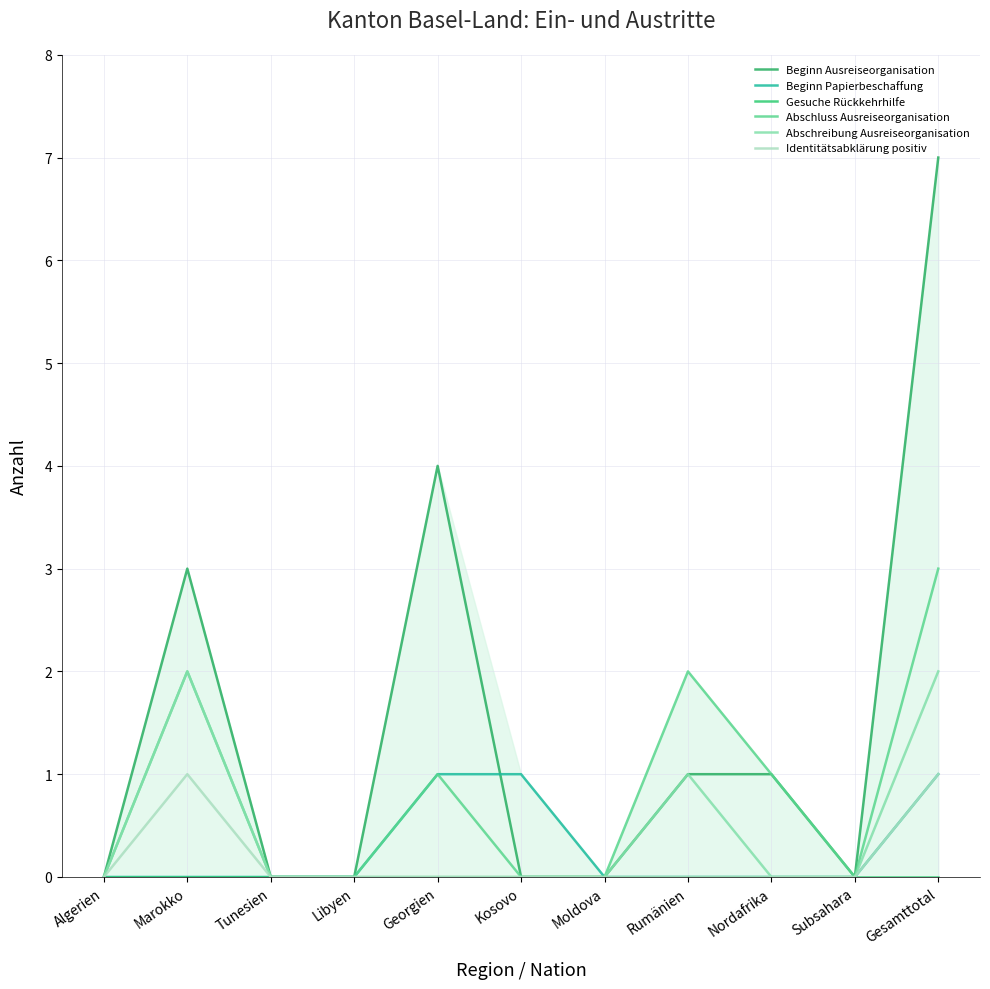

What is the label of the 10th point from the left?

Subsahara